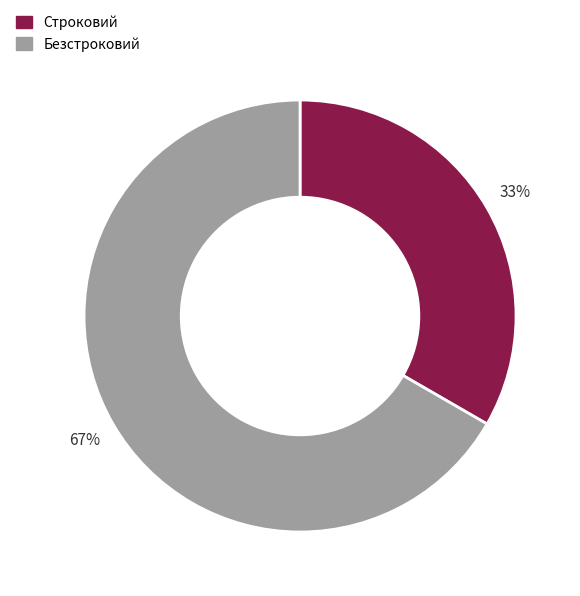

True or false: Строковий accounts for 41% of the total.

False